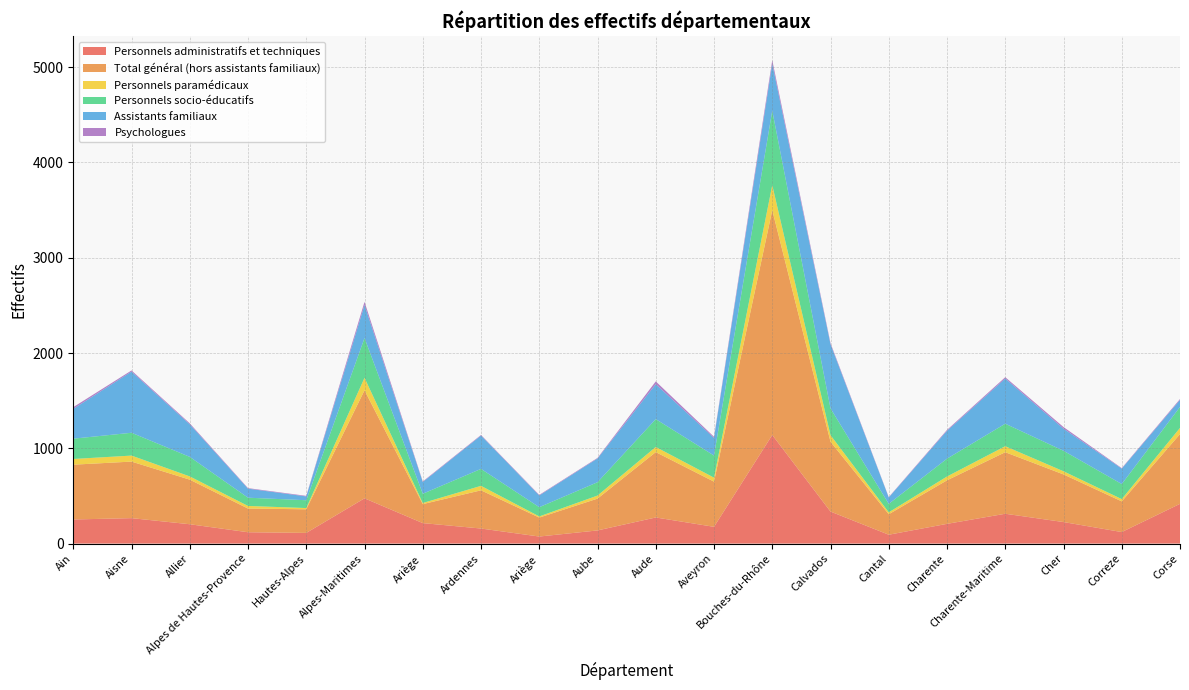

Reading left to right, list all the values displayed in this chart.

Personnels administratifs et techniques: 253.0	267.0	203.0	119.0	112.0	475.0	215.0	158.0	74.0	138.0	274.0	176.0	1140.0	336.0	93.0	207.0	313.0	226.0	121.0	417.0
Total général (hors assistants familiaux): 575.0	593.5	468.0	248.7	248.0	1134.0	199.0	401.0	199.0	334.0	686.0	474.0	2359.0	733.0	215.0	457.0	646.0	500.0	322.0	732.0
Personnels paramédicaux: 60.0	63.0	34.0	27.3	13.0	131.0	12.0	47.0	12.0	32.0	54.0	42.0	263.0	69.0	20.0	40.0	63.0	33.0	24.0	65.0
Personnels socio-éducatifs: 213.0	239.5	205.0	86.5	82.0	417.0	97.0	178.0	97.0	140.0	292.0	232.0	781.0	281.0	89.0	187.0	236.0	215.0	158.0	220.0
Assistants familiaux: 313.0	642.0	342.0	95.0	40.0	347.0	123.0	350.0	123.0	249.0	367.0	185.0	493.0	673.0	67.0	293.0	474.0	232.0	162.0	73.0
Psychologues: 18.0	12.0	10.0	5.5	6.0	33.0	6.0	6.0	6.0	6.0	29.0	12.0	37.0	12.0	4.0	9.0	14.0	17.0	5.0	10.0